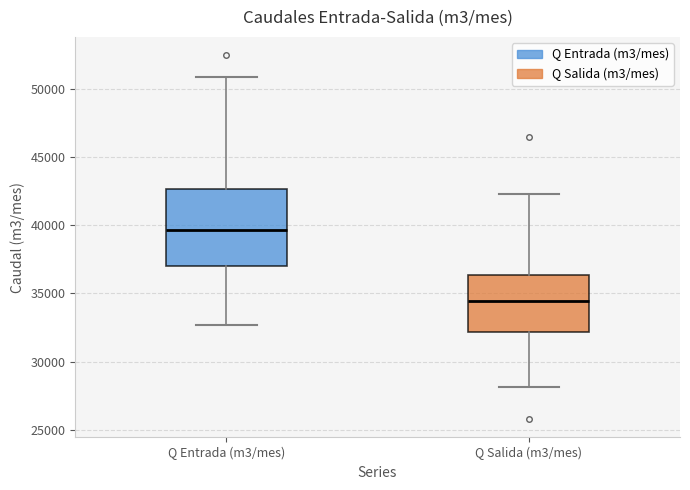

Reading left to right, read every box against the y-axis: the position of its median line, the range the box covers, and the ends of its whiskers. The values are not printed on the chart, so give them approximately, as read against the axis.

Q Entrada (m3/mes): median 39500, box 37000 to 42500, whiskers 32500 to 51000
Q Salida (m3/mes): median 34500, box 32000 to 36500, whiskers 28000 to 42500